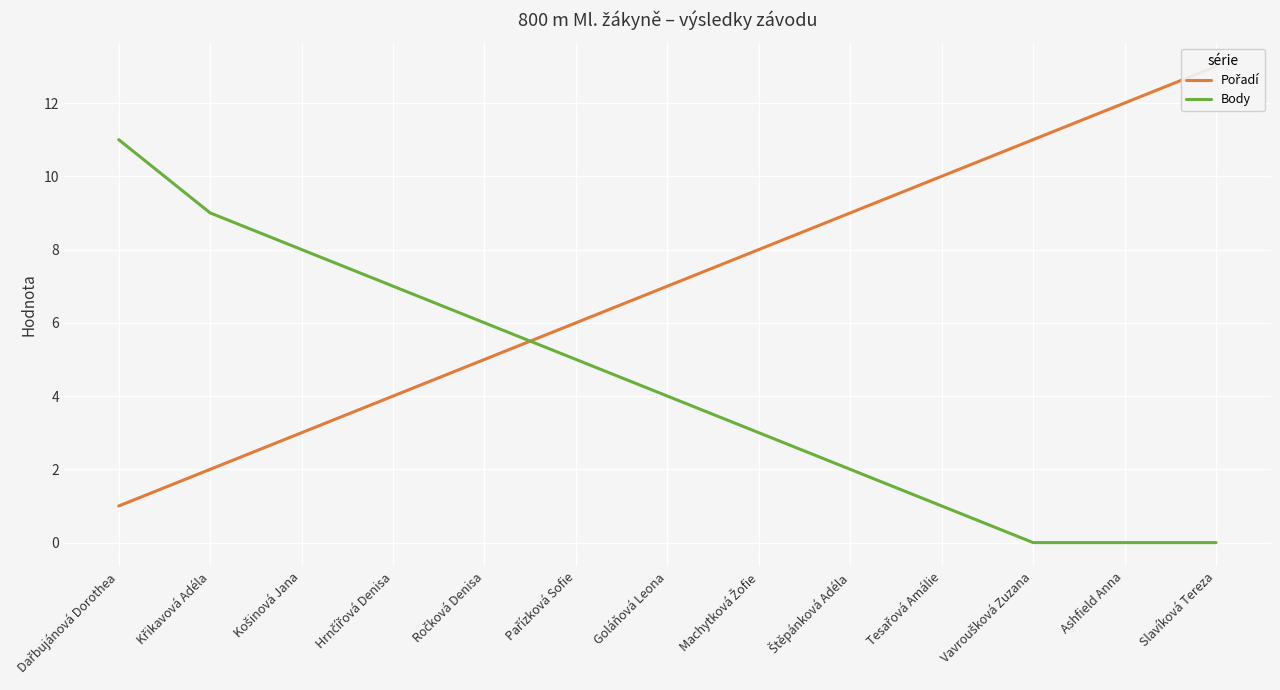

Is the value of Pořadí at Vavroušková Zuzana greater than the value of Body at Pařízková Sofie?

Yes